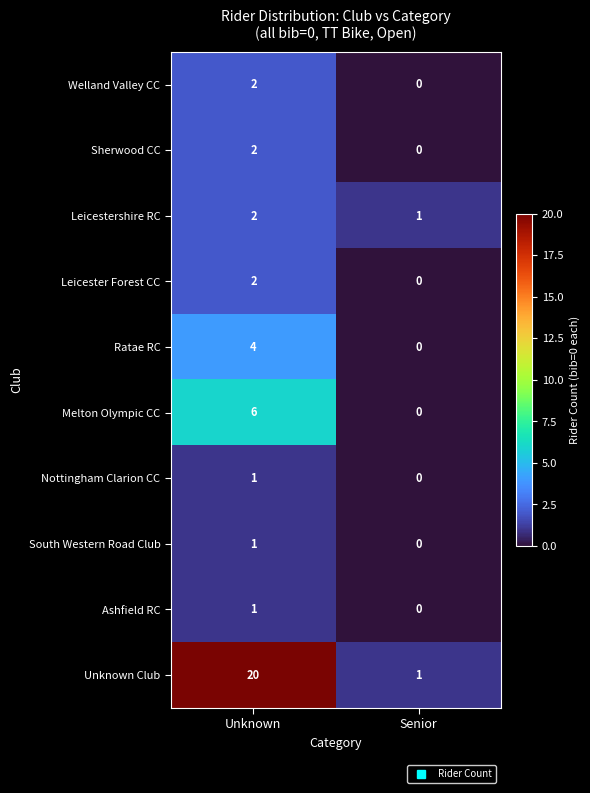

What is the sum of the Melton Olympic CC values at Senior and Unknown?

6